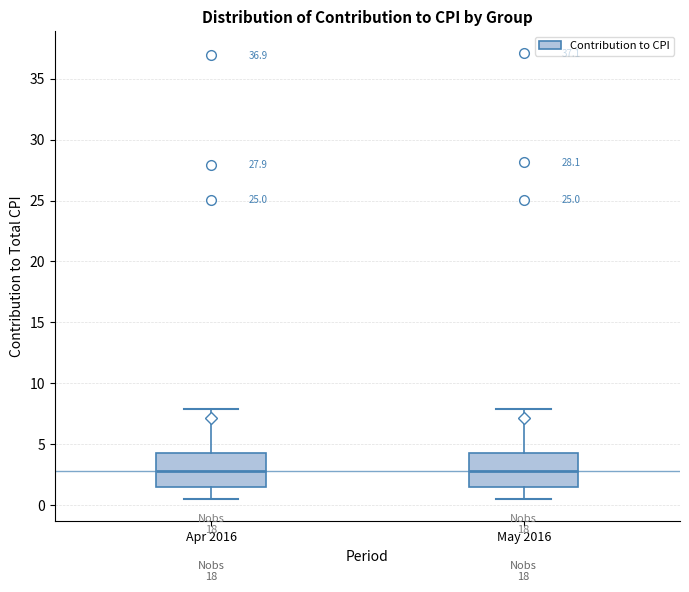

Reading left to right, read every box against the y-axis: the position of its median line, the range the box covers, and the ends of its whiskers. The values are not printed on the chart, so give them approximately, as read against the axis.

Apr 2016: median 3.0, box 1.5 to 4.5, whiskers 0.5 to 8.0
May 2016: median 3.0, box 1.5 to 4.5, whiskers 0.5 to 8.0